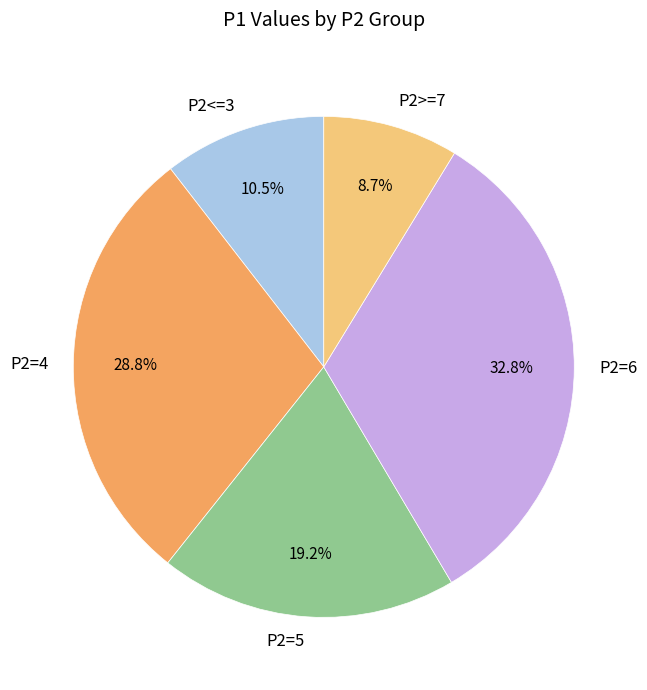

Rank the categories by value from highest to lowest.

P2=6, P2=4, P2=5, P2<=3, P2>=7